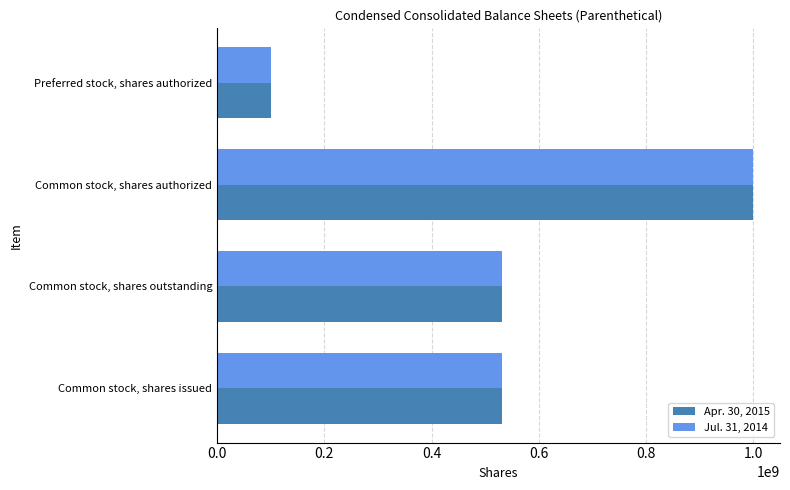

At which category is the sum across all series the highest?

Common stock, shares authorized